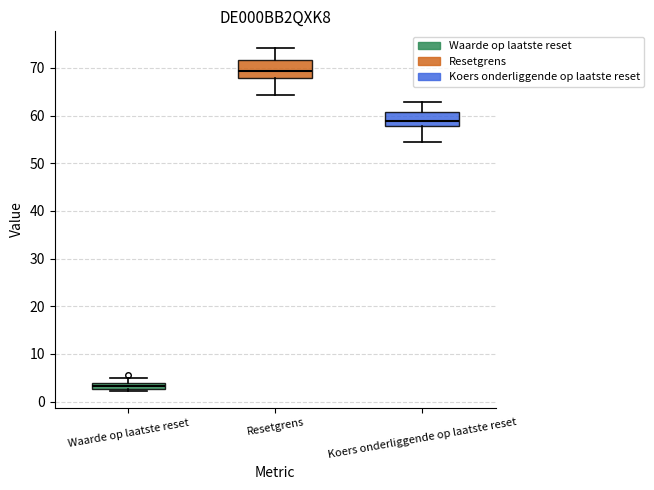

Which box has the lowest median line?

Waarde op laatste reset